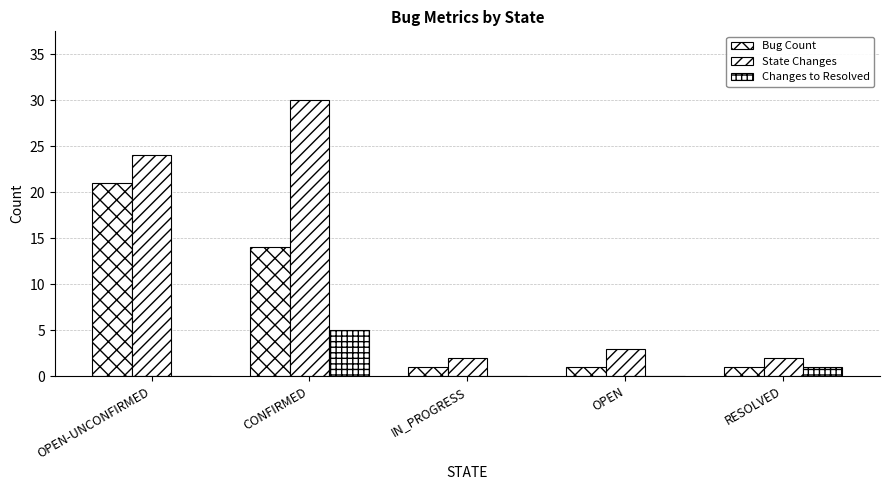

Reading left to right, what are all the values shown in this chart?

Bug Count: 21	14	1	1	1
State Changes: 24	30	2	3	2
Changes to Resolved: 0	5	0	0	1